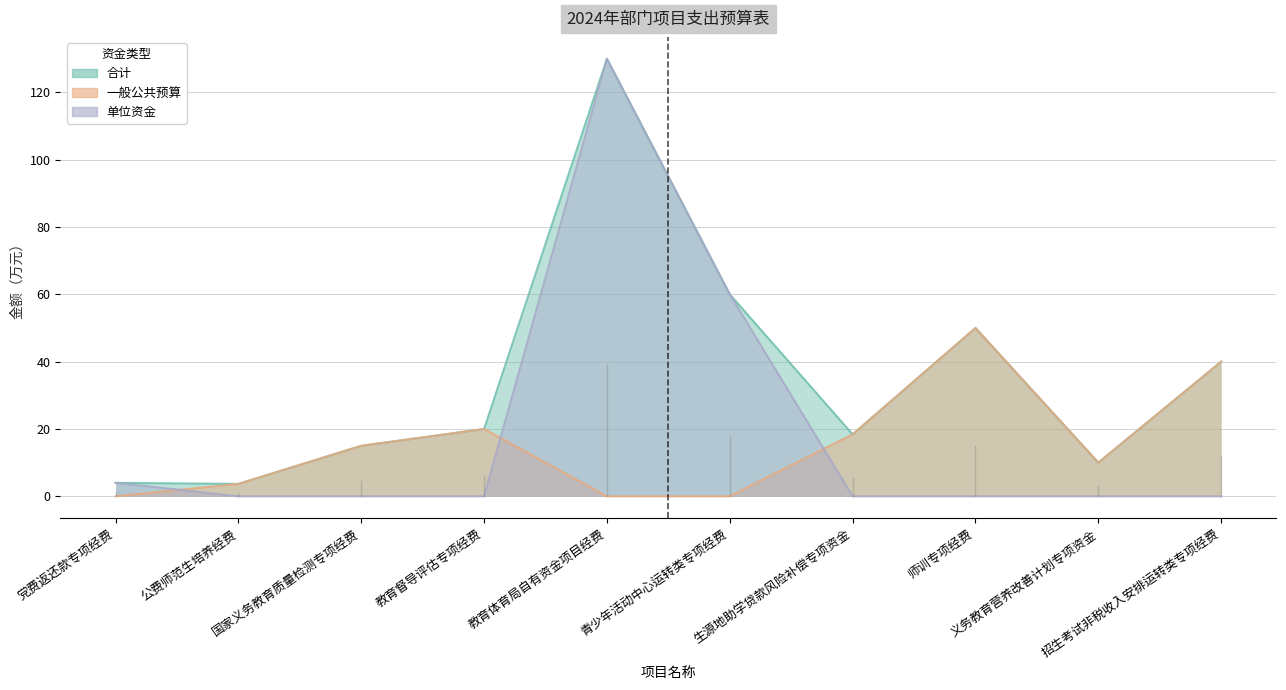

True or false: 合计 and 单位资金 intersect in this chart.

False